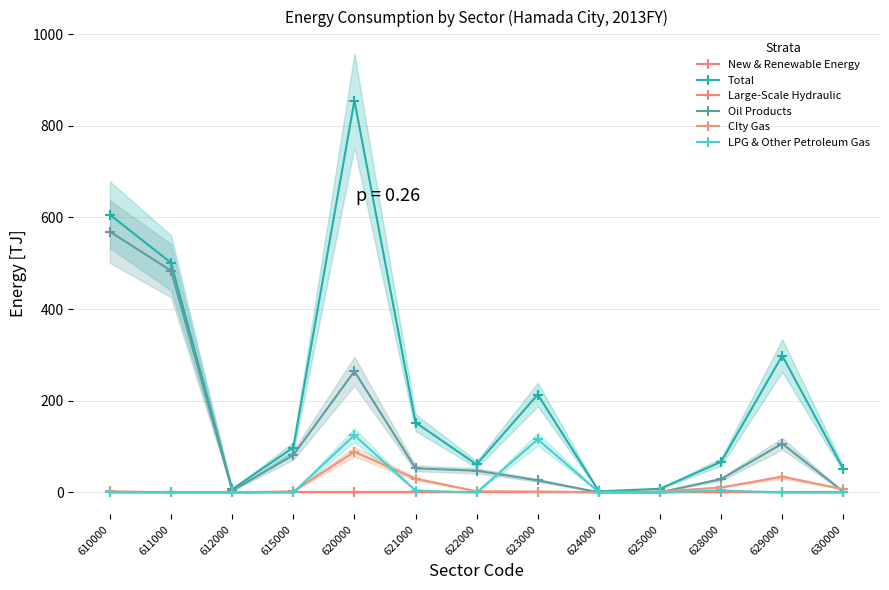

Reading left to right, list all the values displayed in this chart.

New & Renewable Energy: 610000=0.0	611000=0.0	612000=0.0	615000=0.0	620000=0.0	621000=0.0	622000=0.0	623000=0.0	624000=0.0	625000=0.0	628000=0.0	629000=0.0	630000=0.0
Total: 610000=605.8	611000=501.0	612000=6.9	615000=97.9	620000=855.1	621000=152.6	622000=61.1	623000=213.7	624000=2.3	625000=8.0	628000=66.8	629000=298.5	630000=51.4
Large-Scale Hydraulic: 610000=0.0	611000=0.0	612000=0.0	615000=0.0	620000=0.0	621000=0.0	622000=0.0	623000=0.0	624000=0.0	625000=0.0	628000=0.0	629000=0.0	630000=0.0
Oil Products: 610000=568.9	611000=483.8	612000=3.7	615000=81.4	620000=264.4	621000=52.6	622000=47.4	623000=26.4	624000=0.3	625000=0.4	628000=29.1	629000=106.5	630000=1.5
CIty Gas: 610000=2.4	611000=0.2	612000=0.0	615000=2.2	620000=88.7	621000=29.8	622000=2.6	623000=1.9	624000=0.4	625000=1.8	628000=11.0	629000=34.1	630000=7.1
LPG & Other Petroleum Gas: 610000=0.1	611000=0.1	612000=0.0	615000=0.0	620000=124.9	621000=4.1	622000=0.0	623000=115.8	624000=0.7	625000=0.0	628000=4.3	629000=0.0	630000=0.0